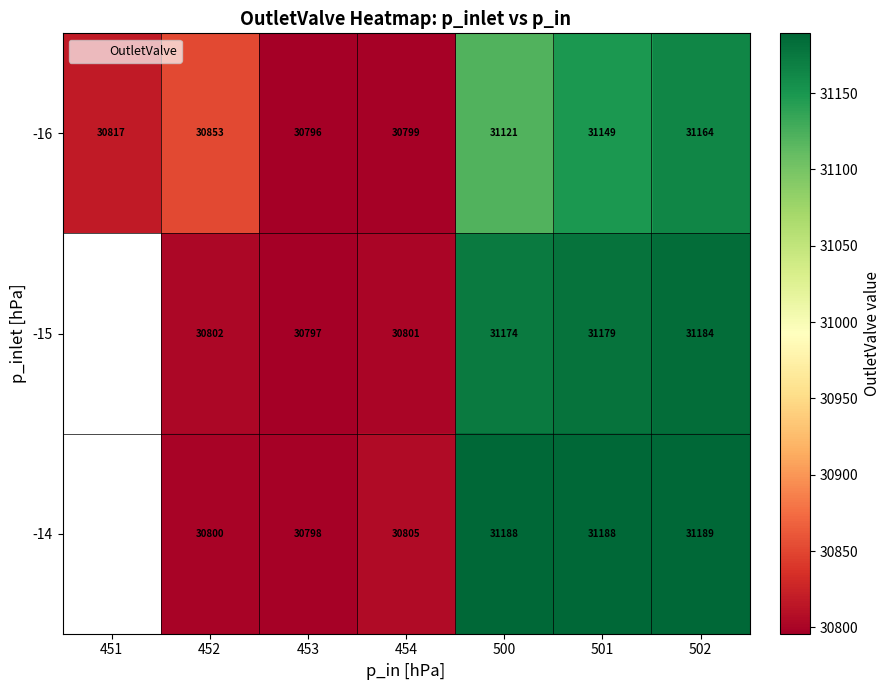

Is the value of -16 at 454 greater than the value of -15 at 452?

No